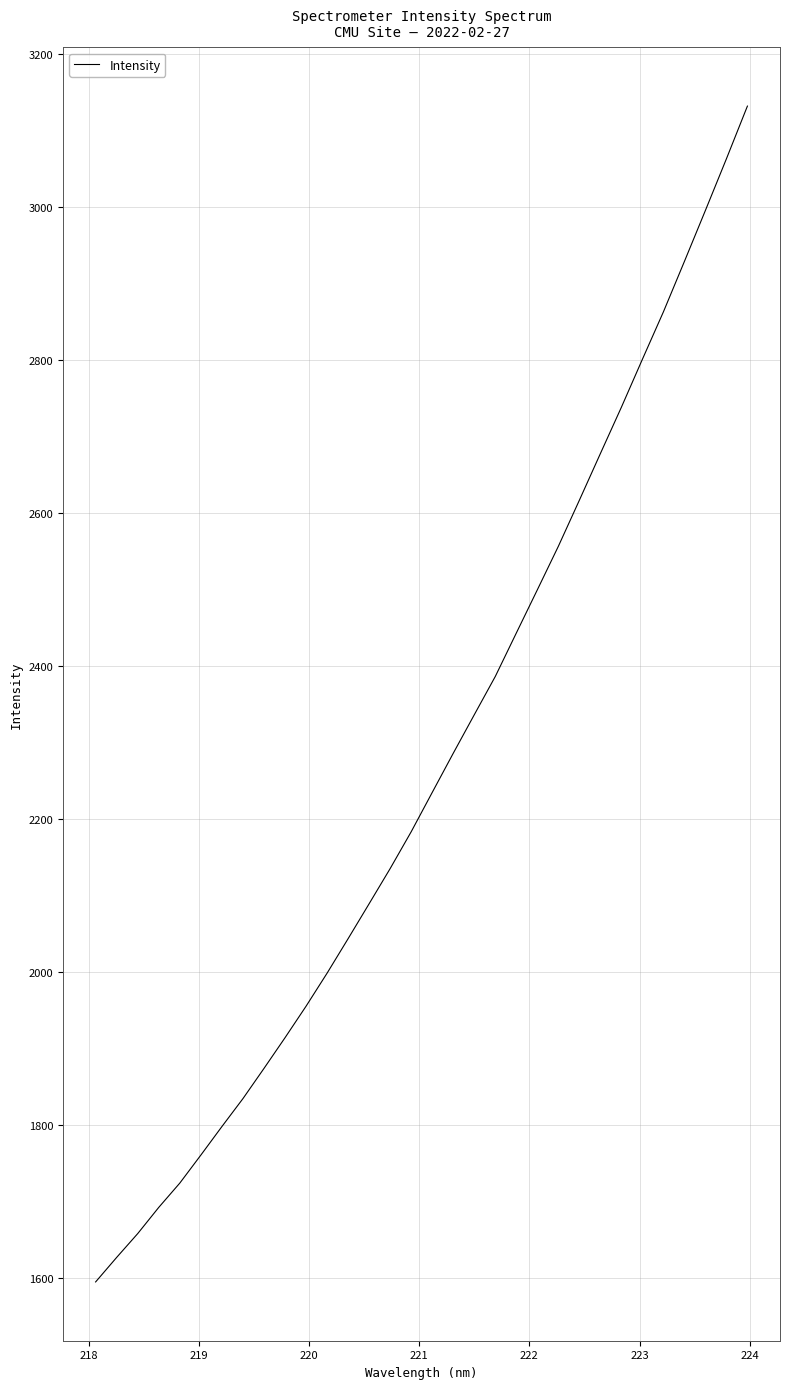

How many categories are shown in the chart?

32